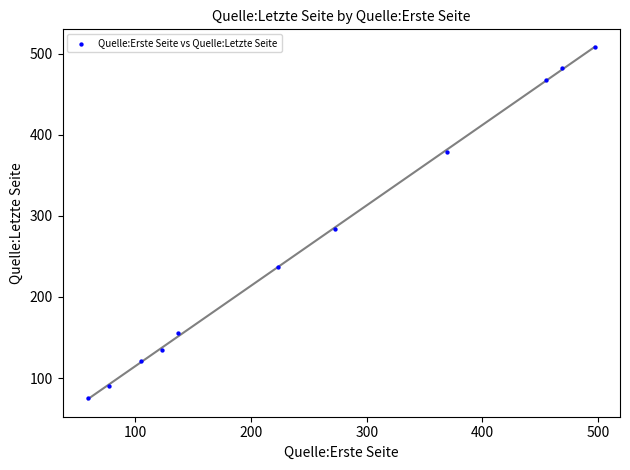

What Y value in the scatter plot is closest to 292?

284